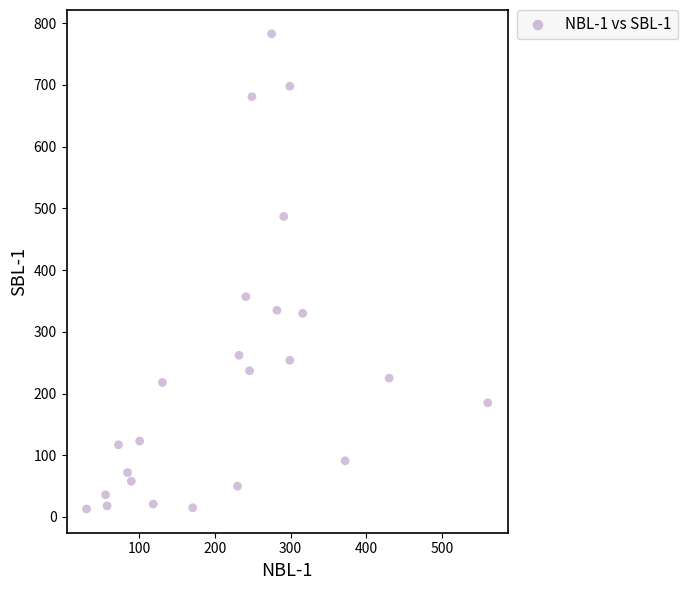

What Y value in the scatter plot is closest to 398?

357